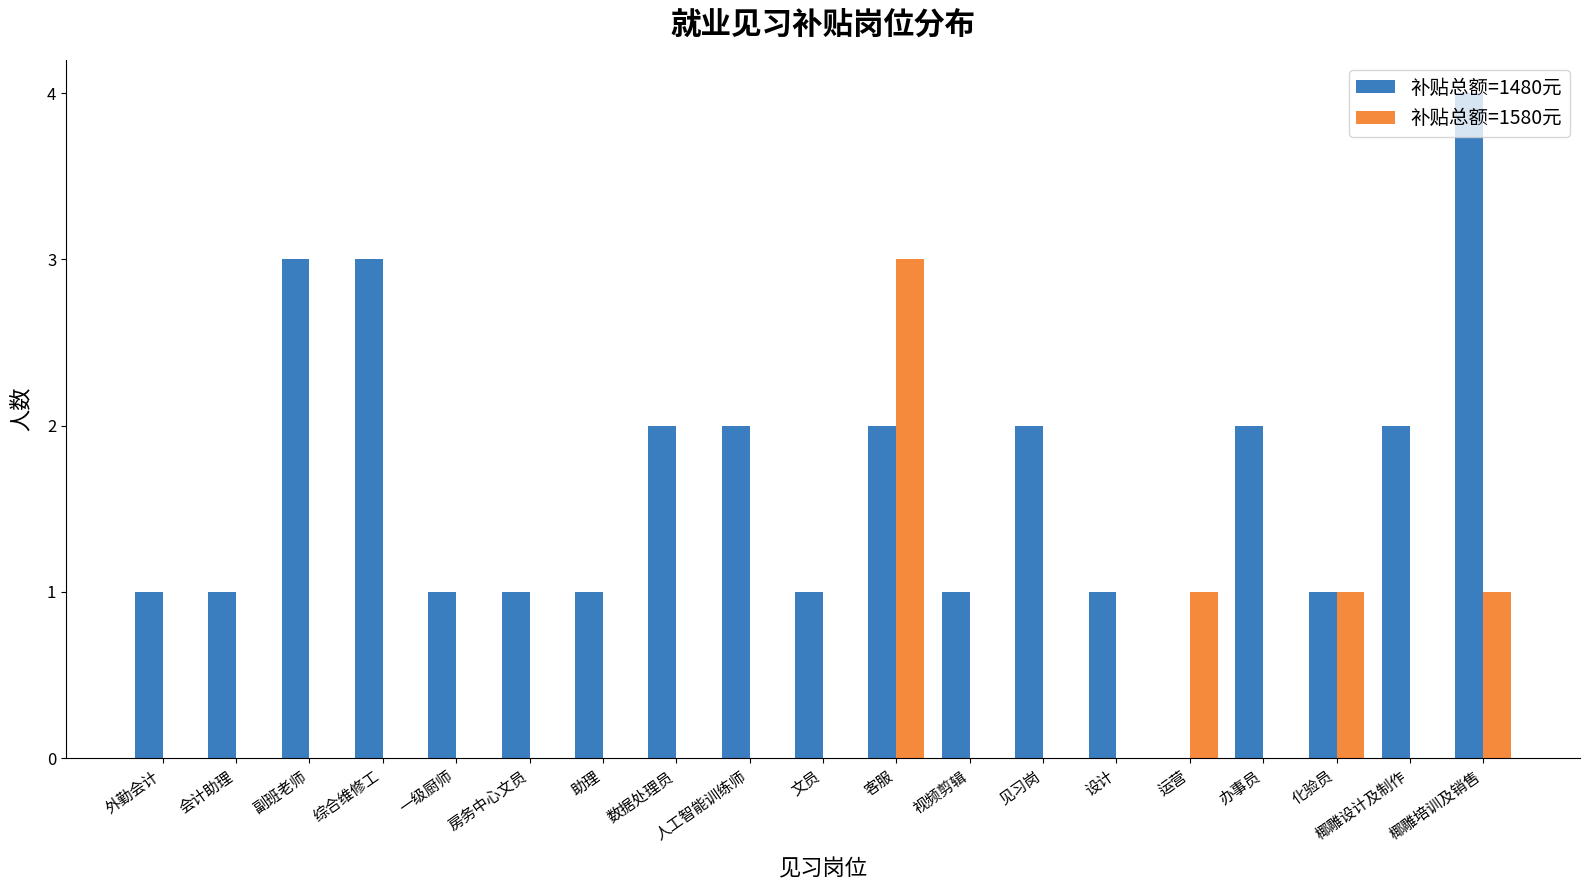

Count the 补贴总额=1480元 values in the range 1 to 2.

15